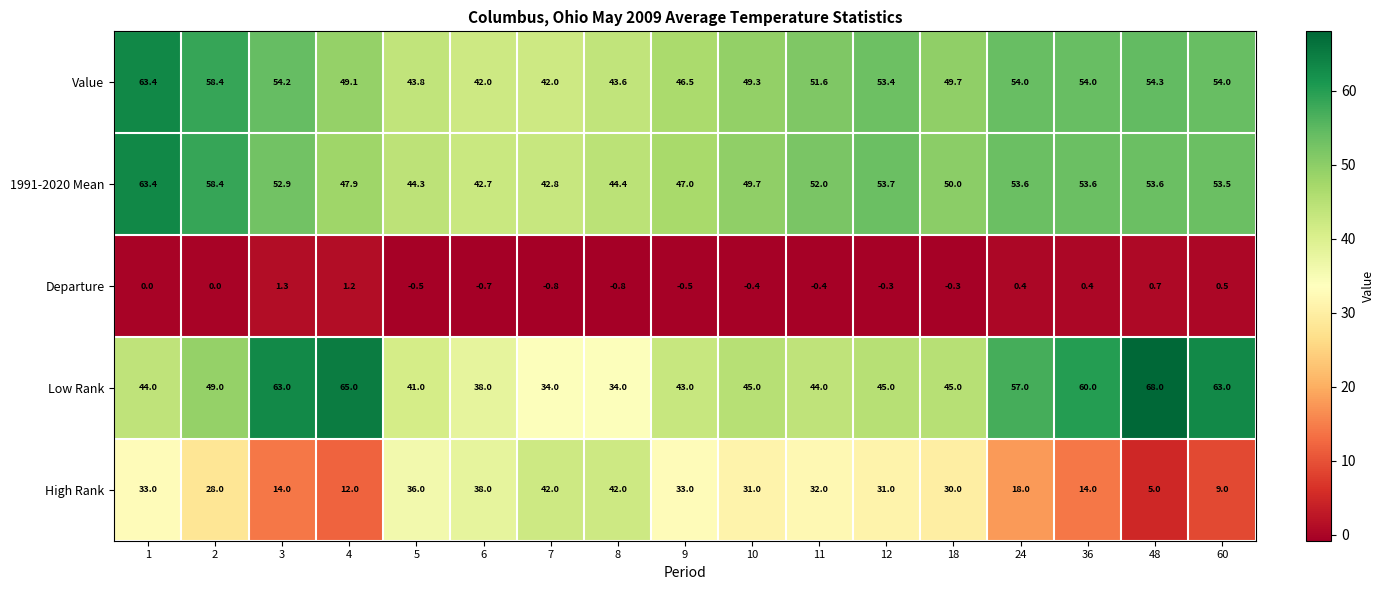

What is the minimum value shown in the chart?

-0.8